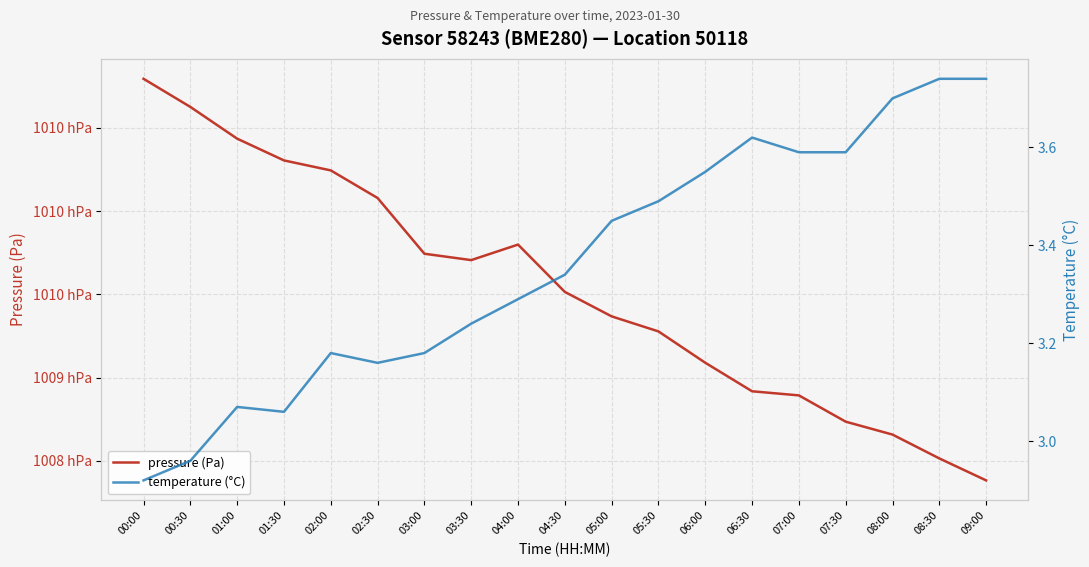

What is the difference between the maximum and minimum values in the pressure (Pa) series?

241.1